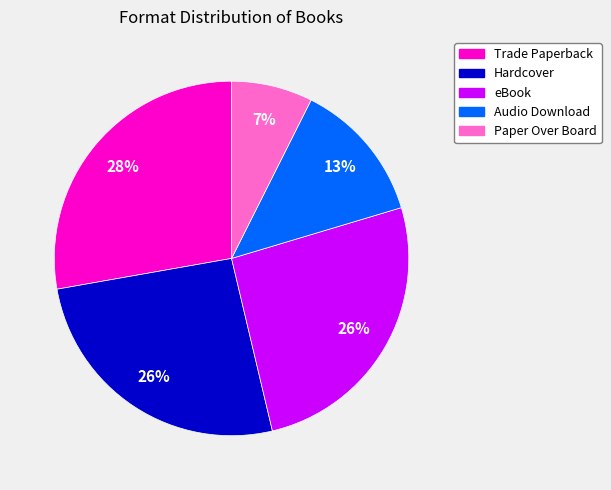

Between Paper Over Board and eBook, which is larger?

eBook